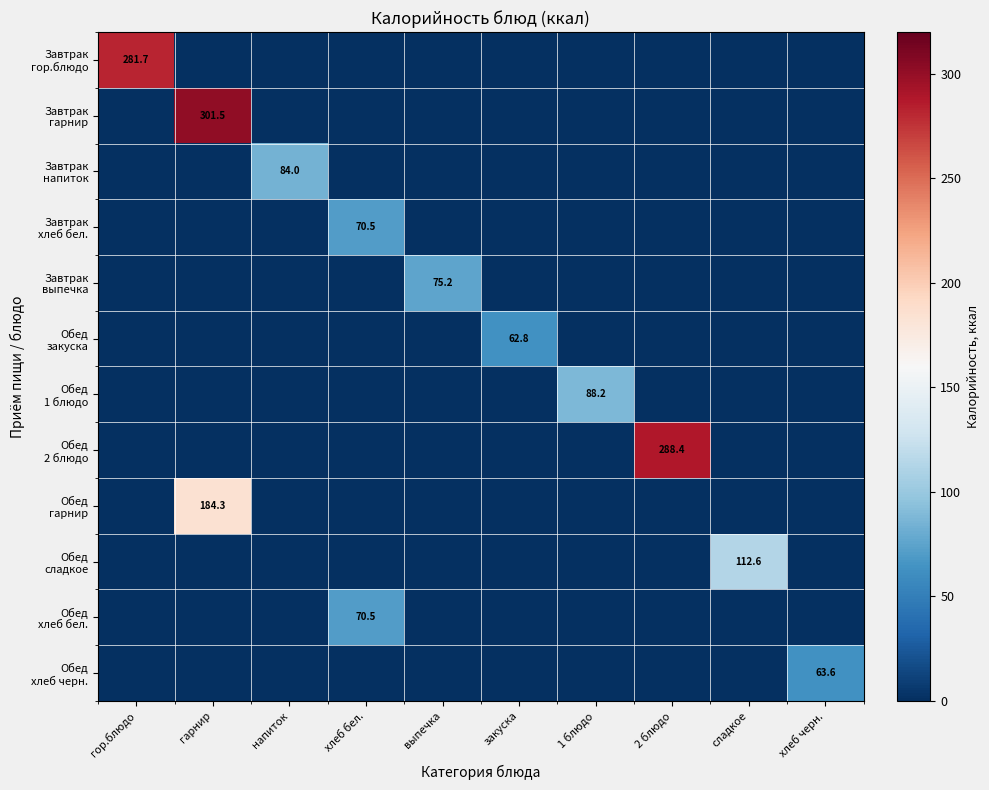

At which label does Завтрак напиток reach its minimum?

гор.блюдо